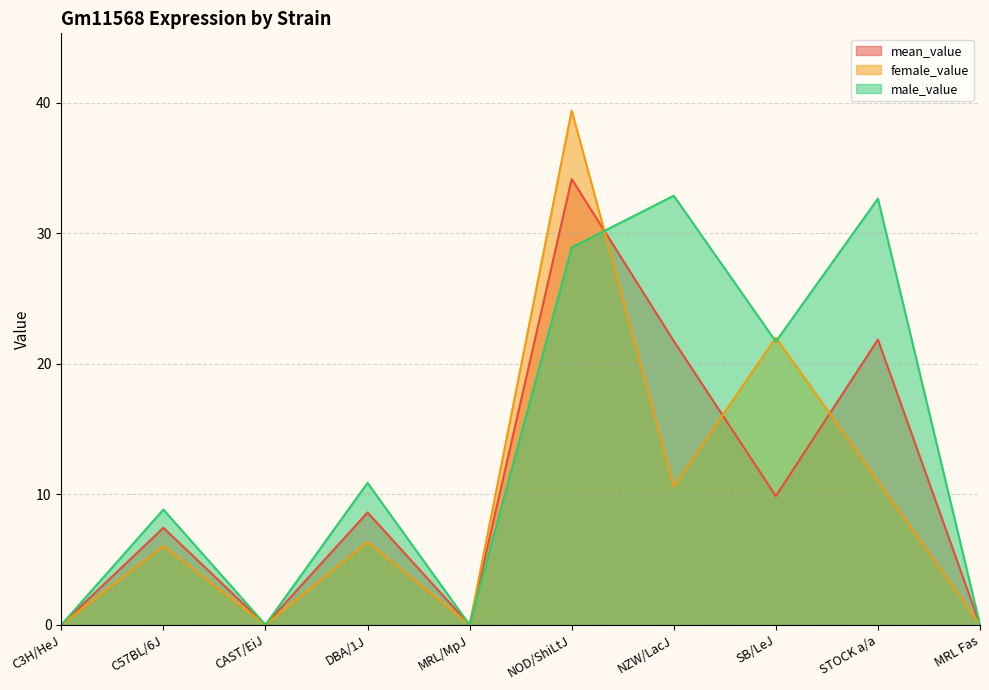

Between DBA/1J and STOCK a/a, which is larger?

STOCK a/a